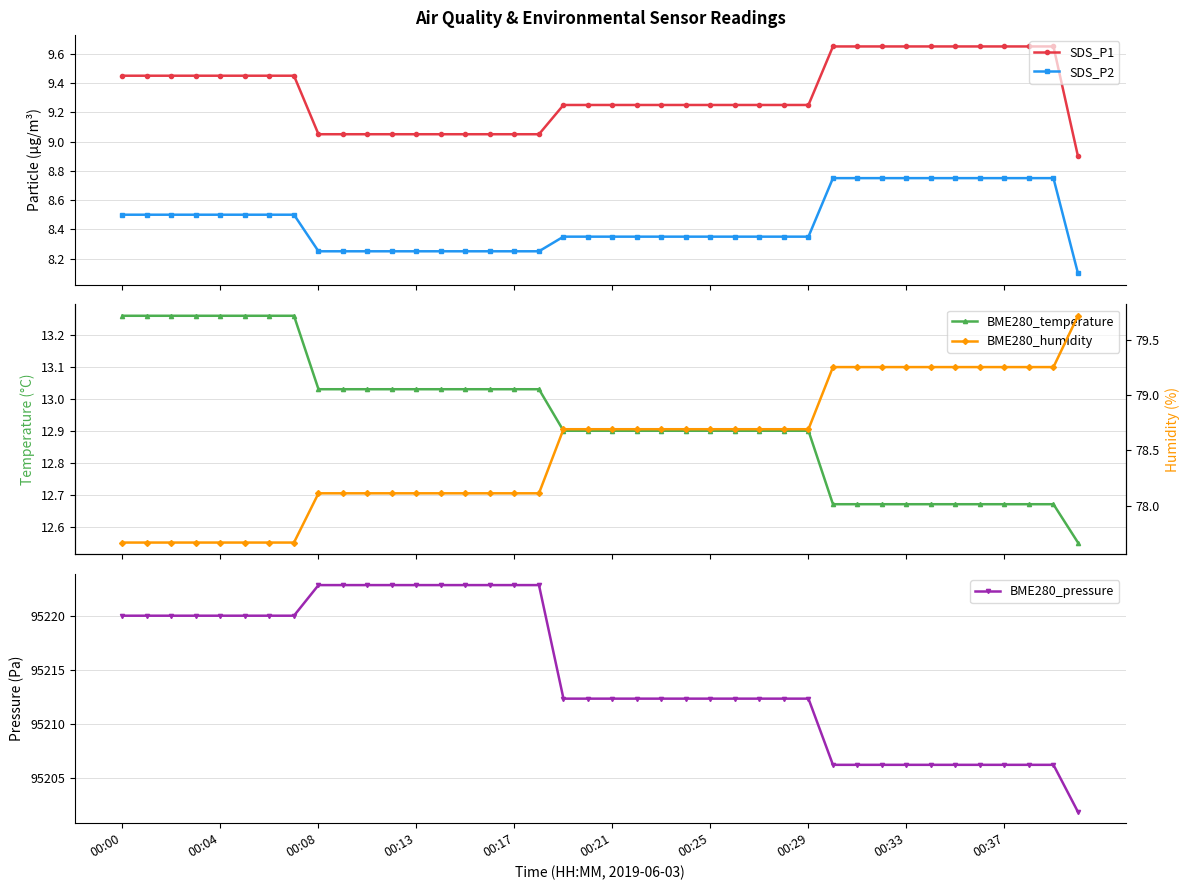

What is the lowest value of the SDS_P1 series?

8.9